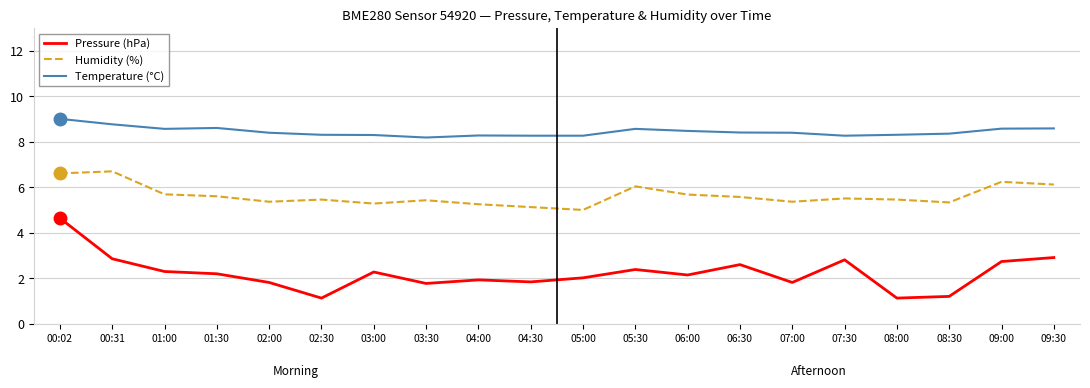

True or false: Temperature (°C) and Pressure (hPa) cross at least once.

False